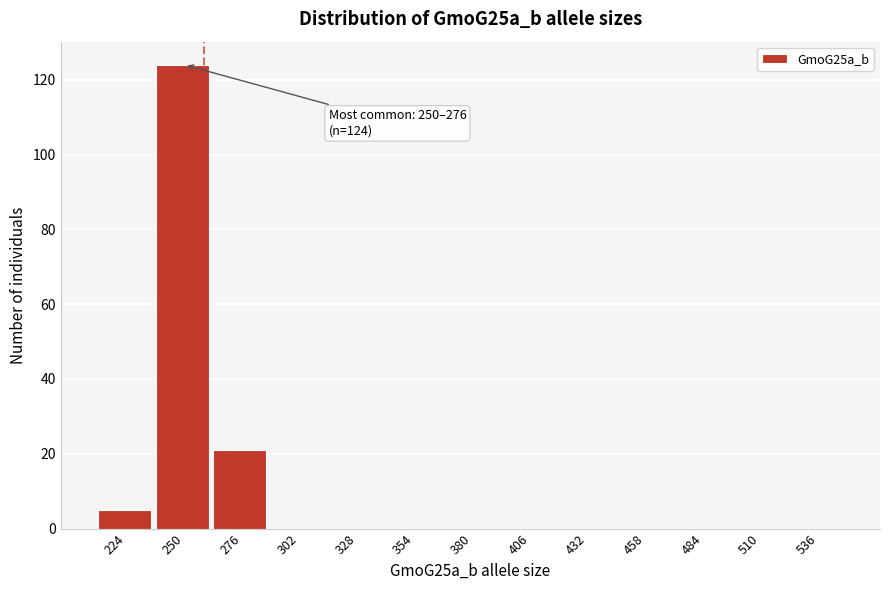

Reading left to right, transcribe all the data shown in this chart.

224=5	250=124	276=21	302=0	328=0	354=0	380=0	406=0	432=0	458=0	484=0	510=0	536=0